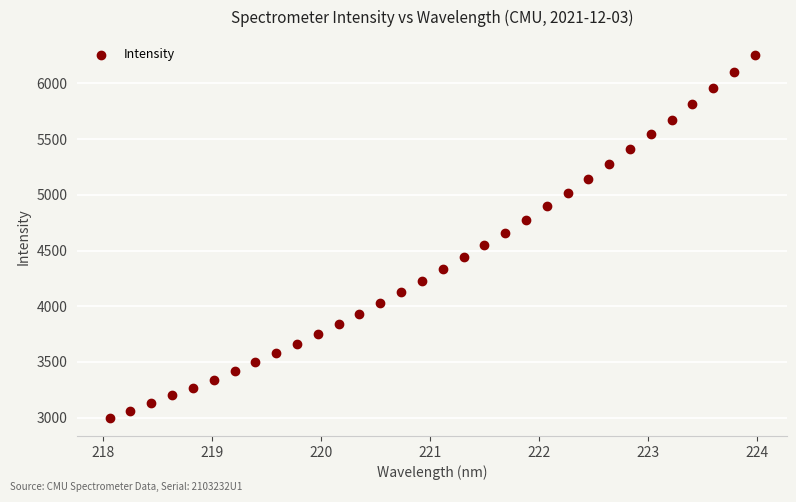

What is the range of X values (max minus min)?

5.9